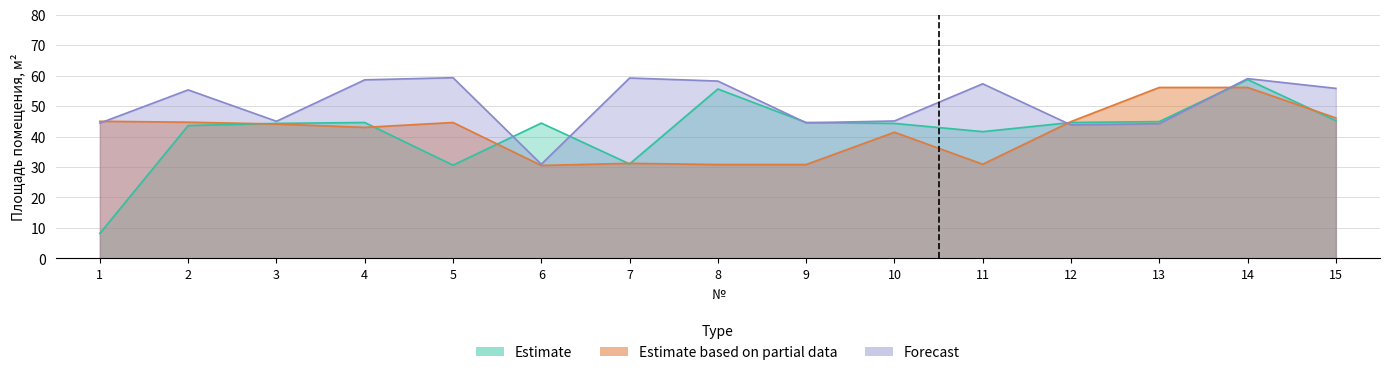

The value of Estimate based on partial data at 11 is 40.3. True or false?

False